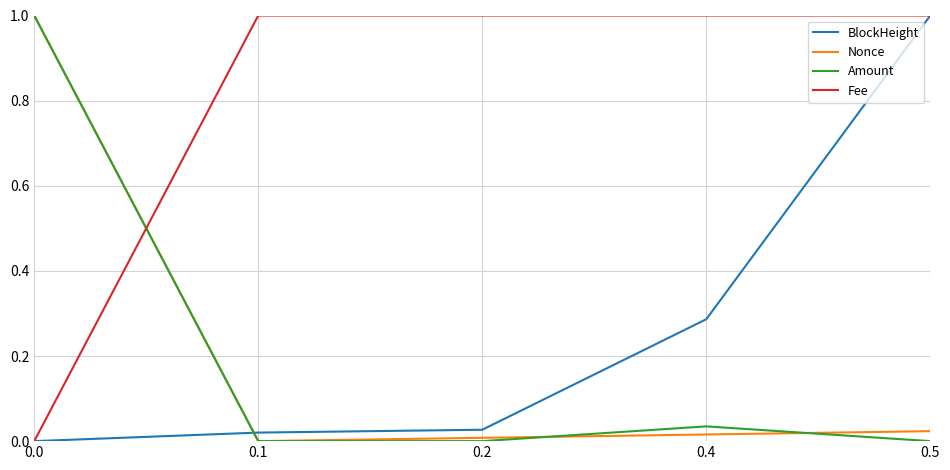

True or false: BlockHeight has more than 1 interior local peaks.

False